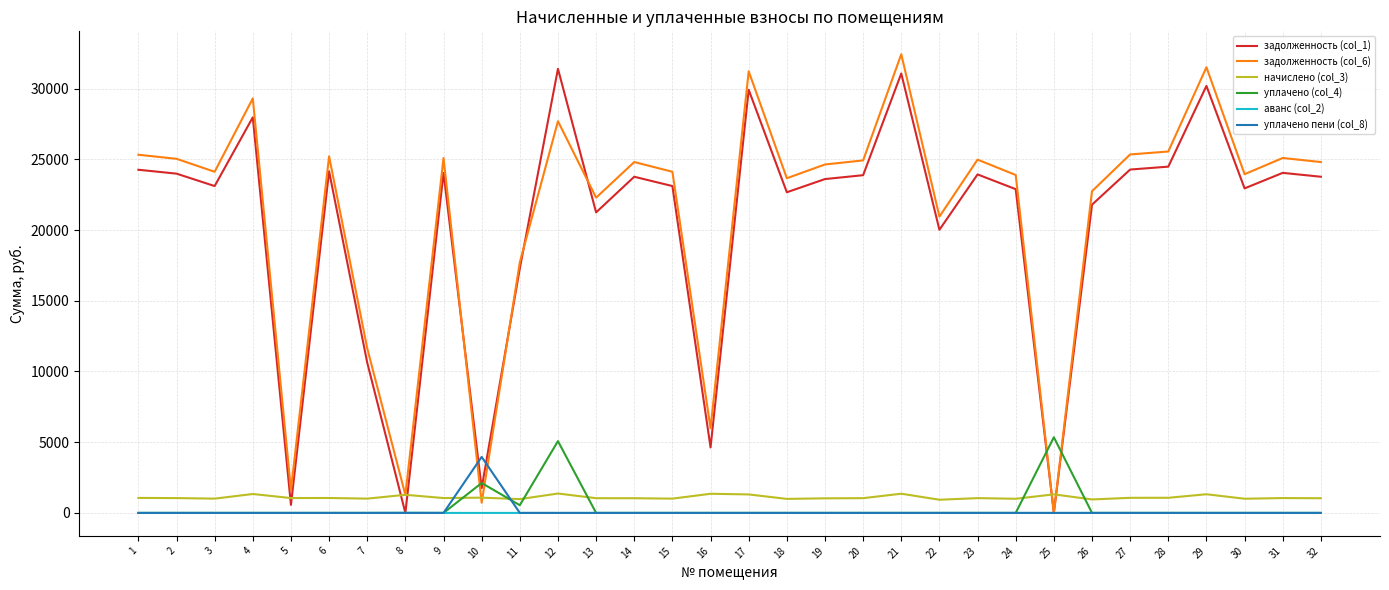

Which series ends up on top after the final intersection of задолженность (col_1) and начислено (col_3)?

задолженность (col_1)